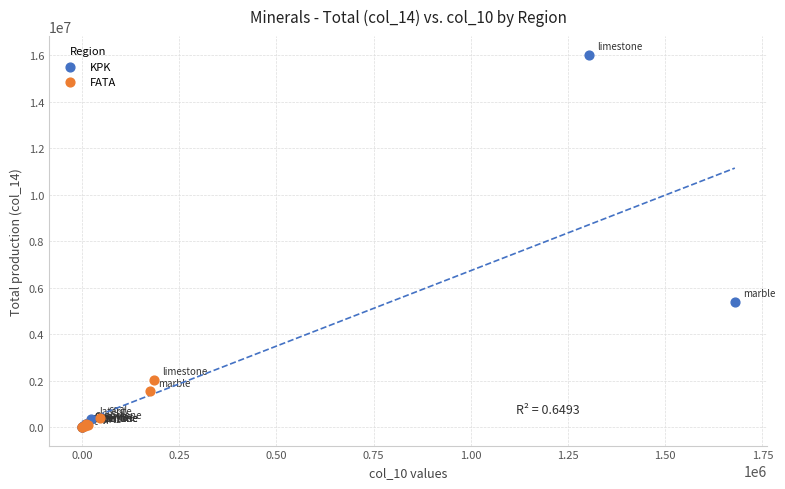

Which series contains the highest Y value?

KPK